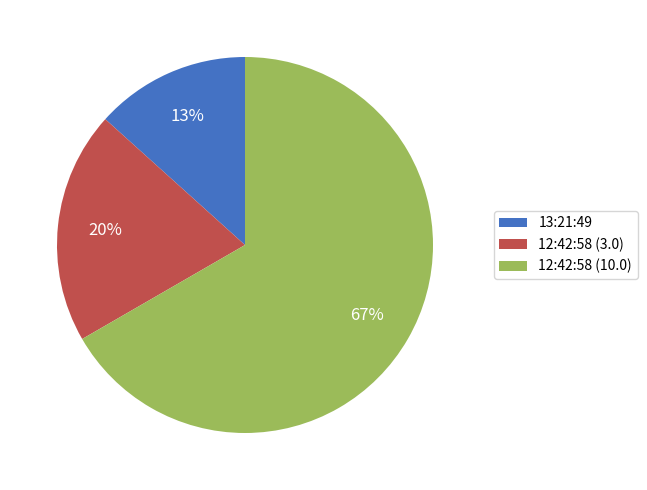

To the nearest percent, what percentage of the pie is 12:42:58 (3.0)?

20%